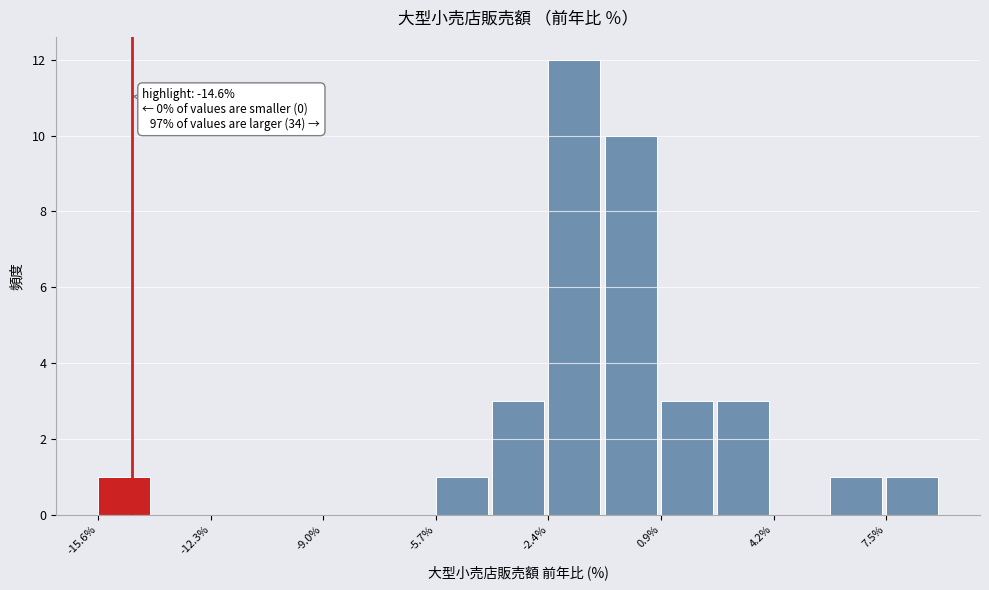

Read against the x-axis, roughly where is the centre of the tallest bar?

-1.5